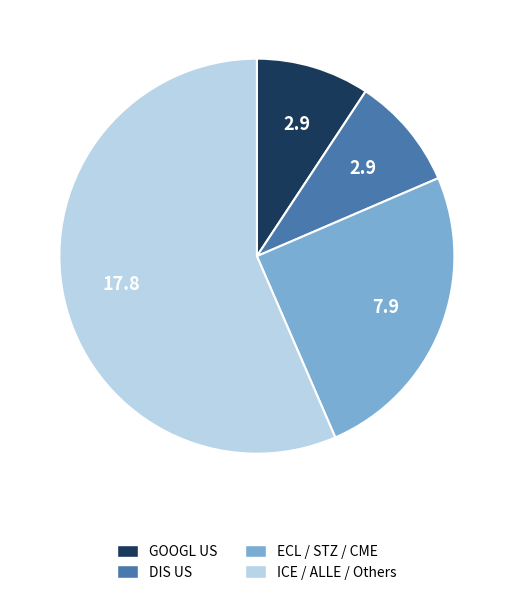

Does any single category account for the majority?

Yes